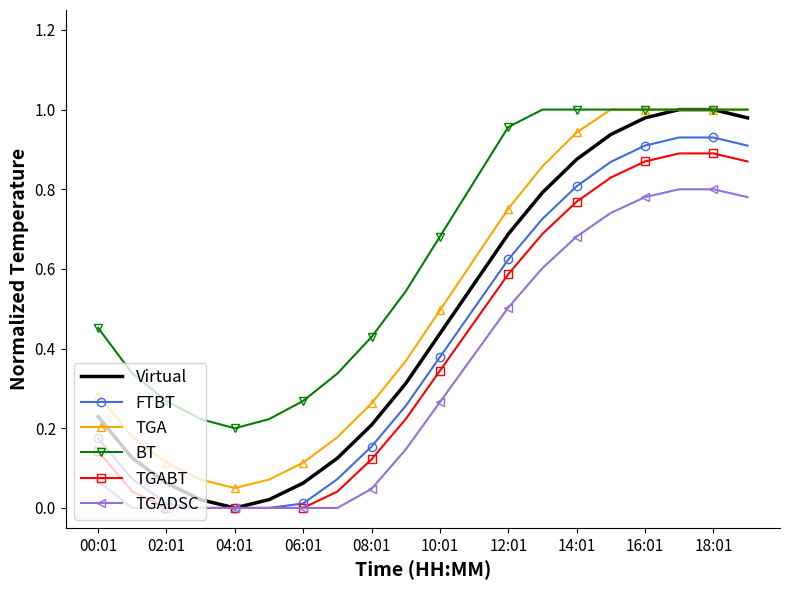

Which series has the largest total across all categories?

BT